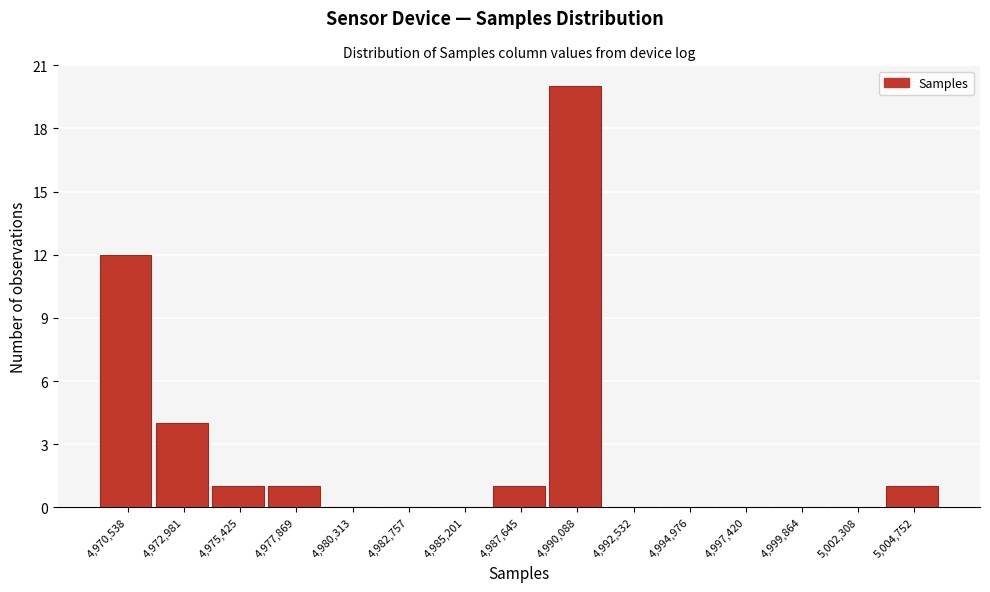

Reading right to left, what are all the values shown in this chart?

5,004,752=1	5,002,308=0	4,999,864=0	4,997,420=0	4,994,976=0	4,992,532=0	4,990,088=20	4,987,645=1	4,985,201=0	4,982,757=0	4,980,313=0	4,977,869=1	4,975,425=1	4,972,981=4	4,970,538=12